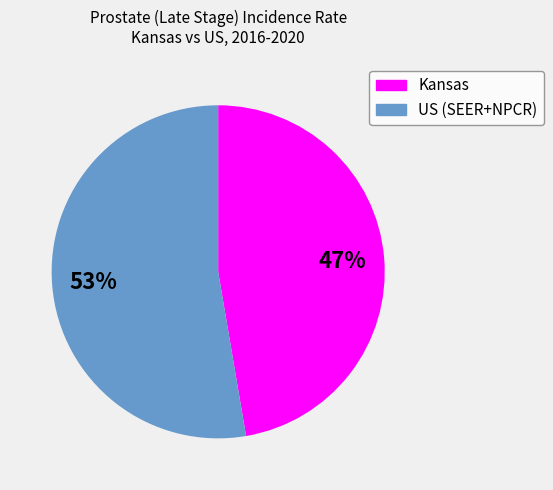

Do Kansas and US (SEER+NPCR) together represent more than half of the pie?

Yes